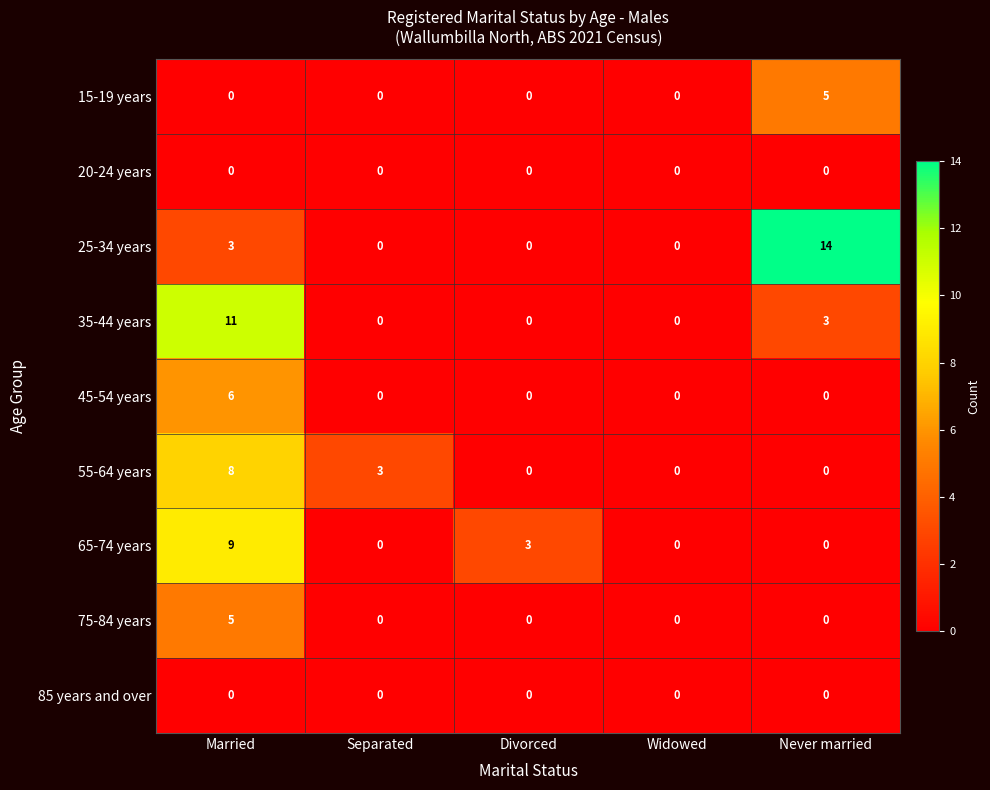

The value of 65-74 years at Never married is -3. True or false?

False